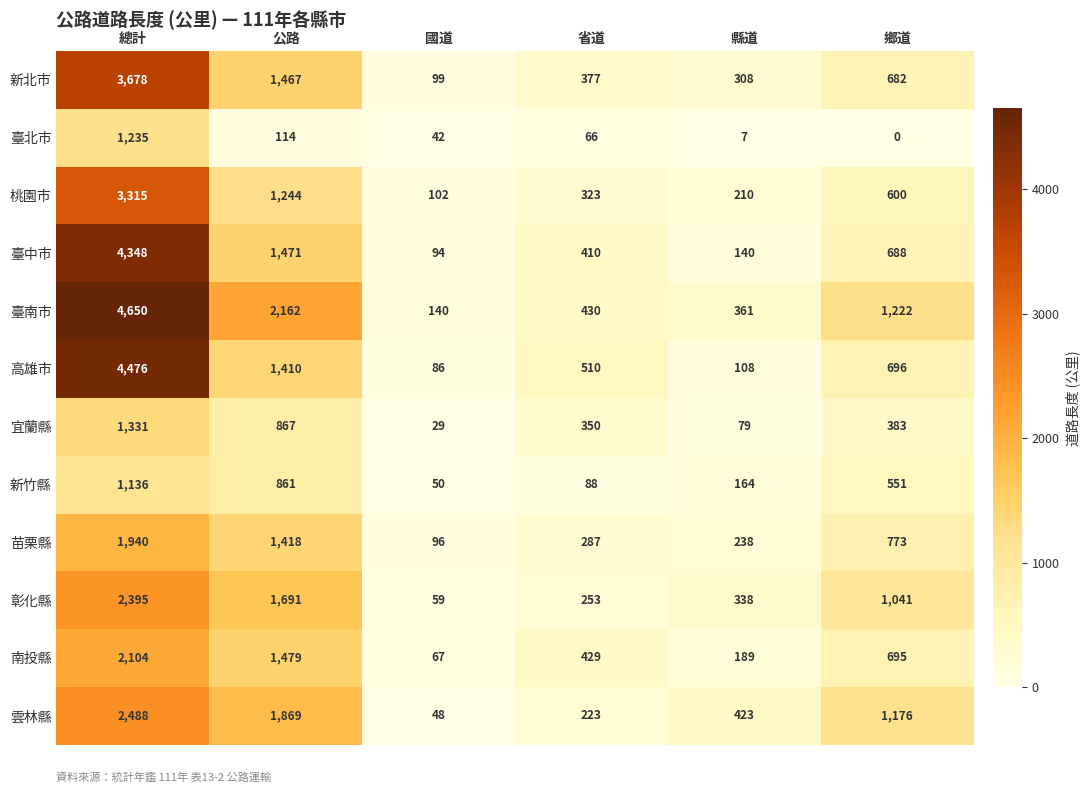

Which series has the largest range (max minus min)?

臺南市